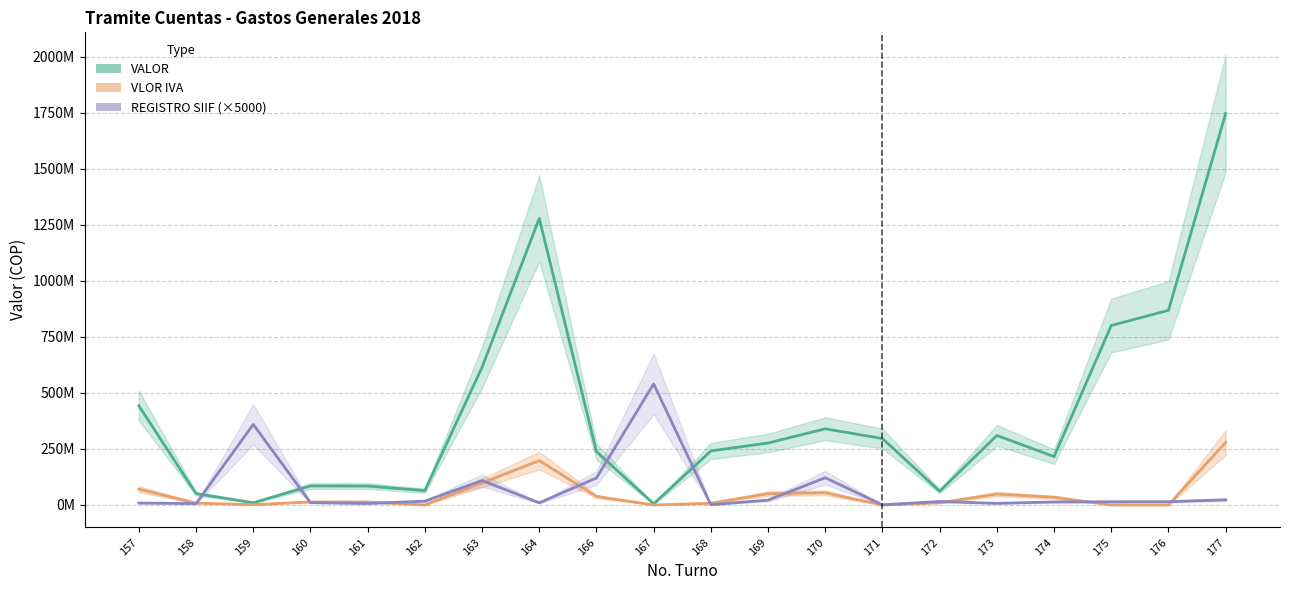

What is the total value across all series at 166?

396569189.1